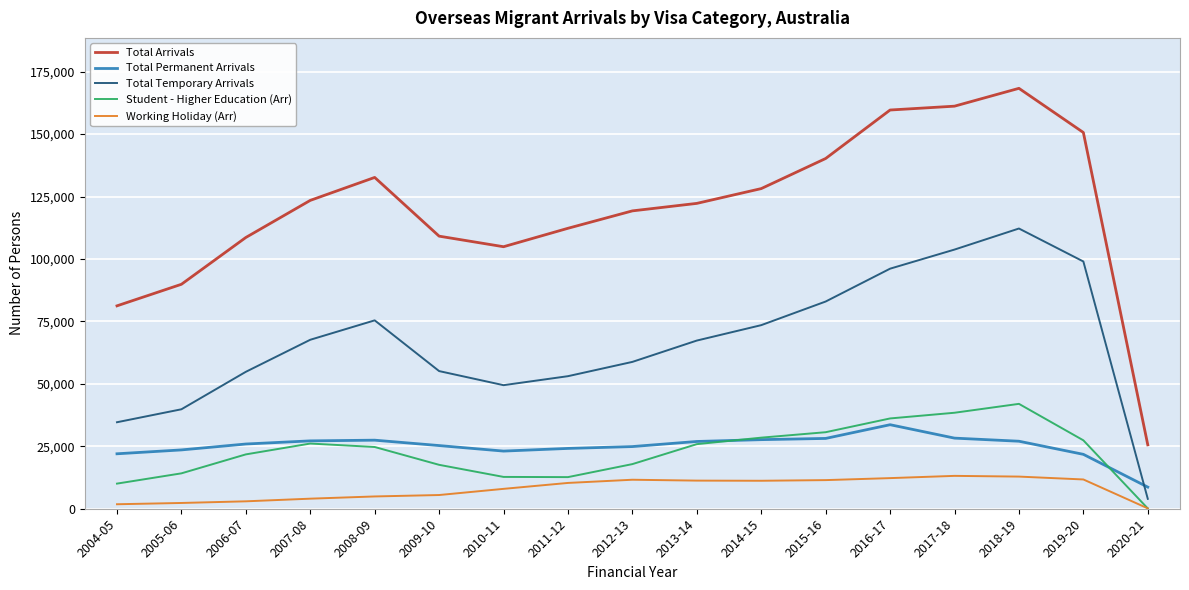

How many interior local peaks does the Student - Higher Education (Arr) series have?

2